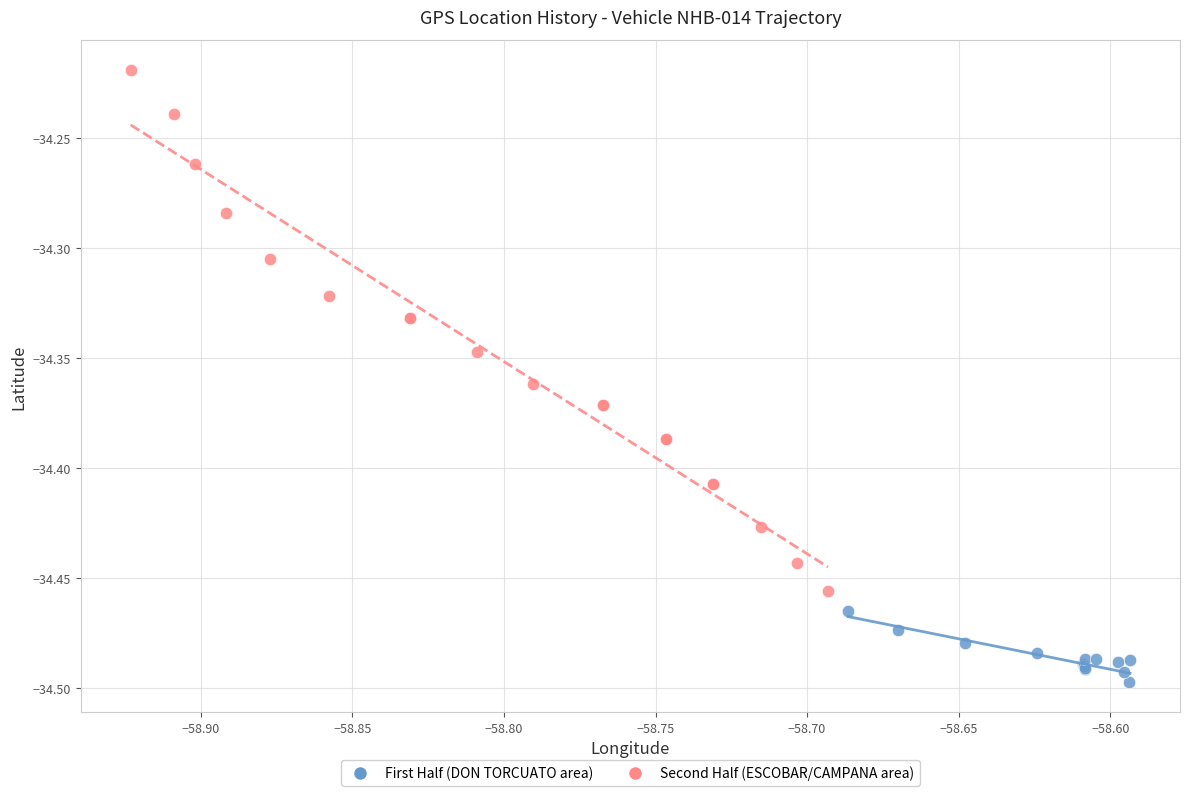

Which series has the widest spread of Y values?

Second Half (ESCOBAR/CAMPANA area)